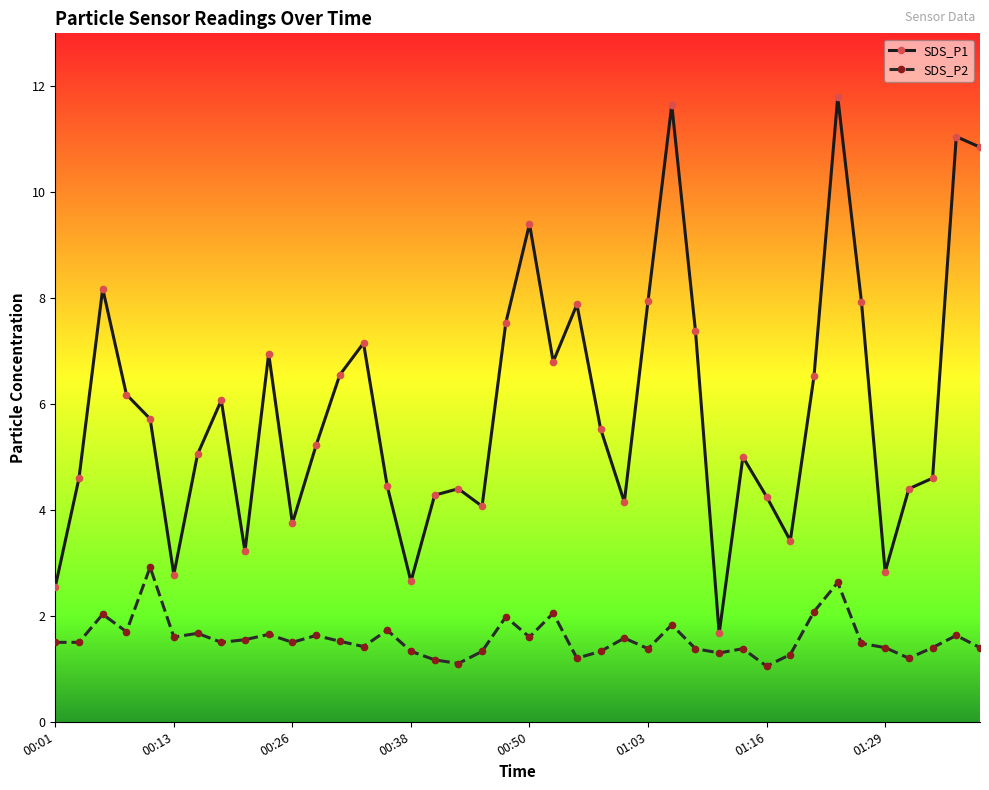

What is the value of the SDS_P1 point at the 30th from the left?

5.0